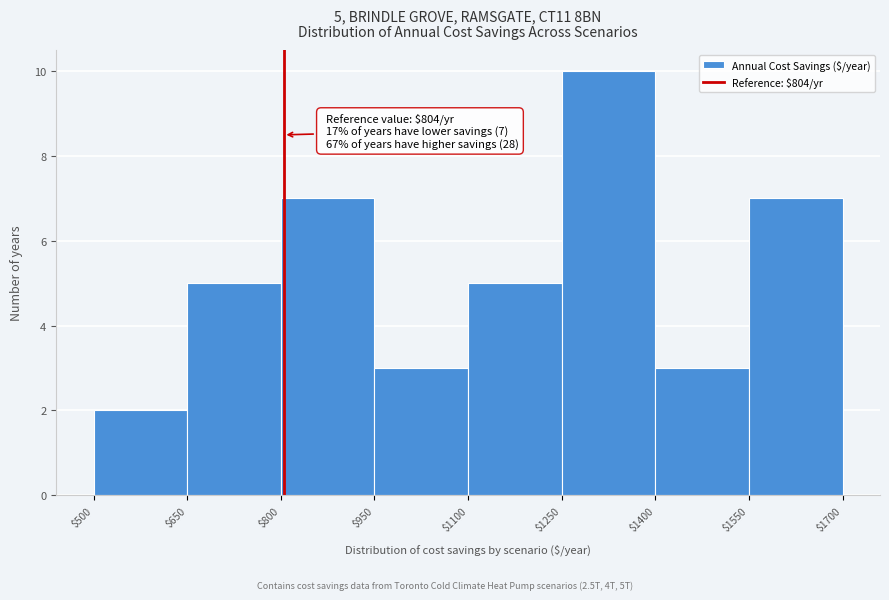

Which range on the x-axis has the tallest bar?

$1250 to $1400